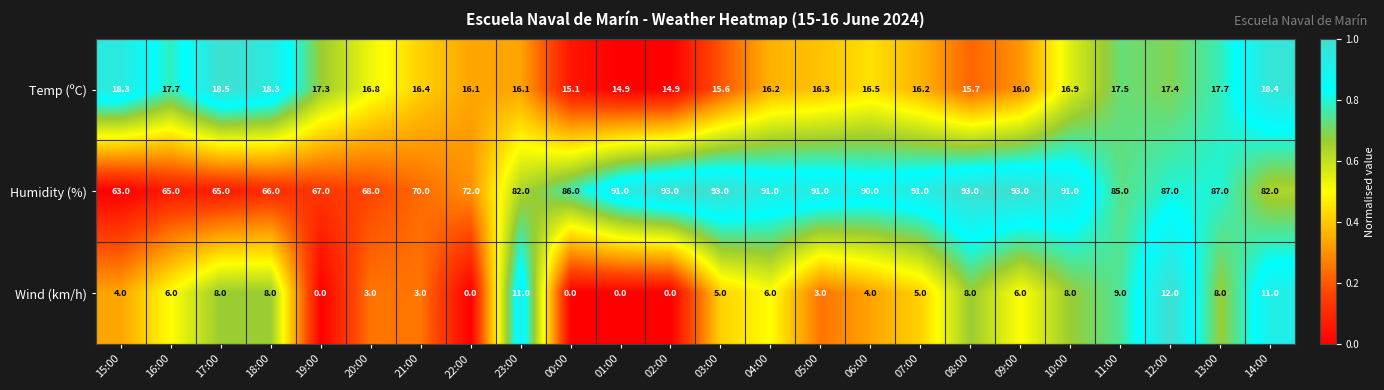

What is the difference between the maximum and second lowest values in the Humidity (%) series?

28.0